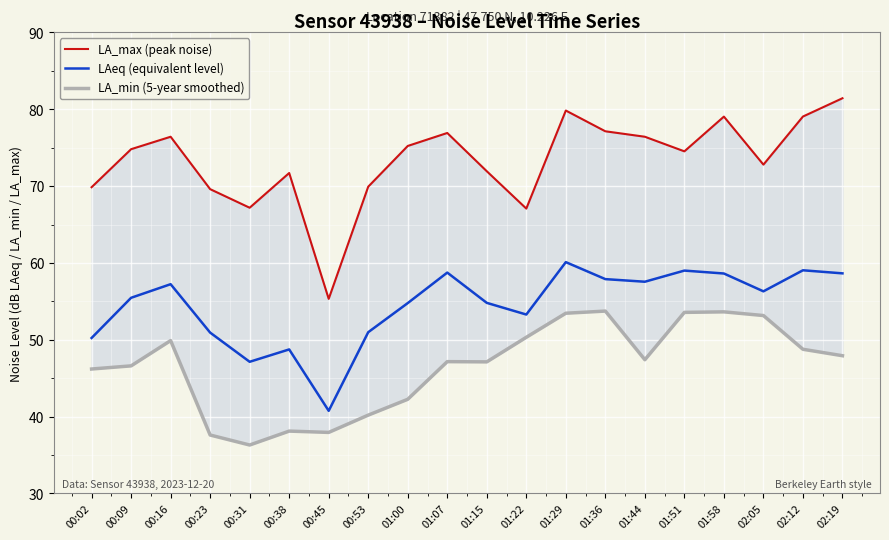

Which series changed the most between 00:45 and 02:05?

LA_max (peak noise)